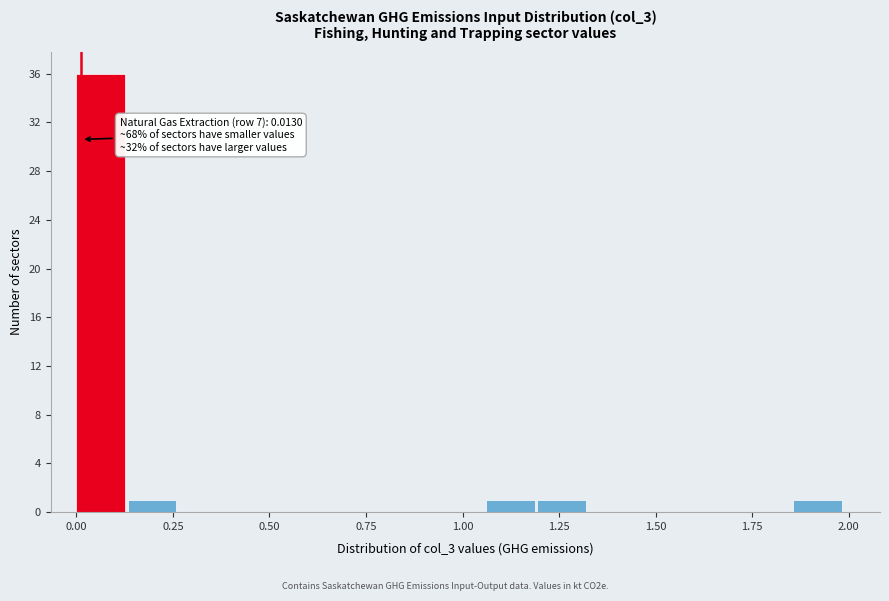

Read against the x-axis, roughly where is the centre of the tallest bar?

0.05